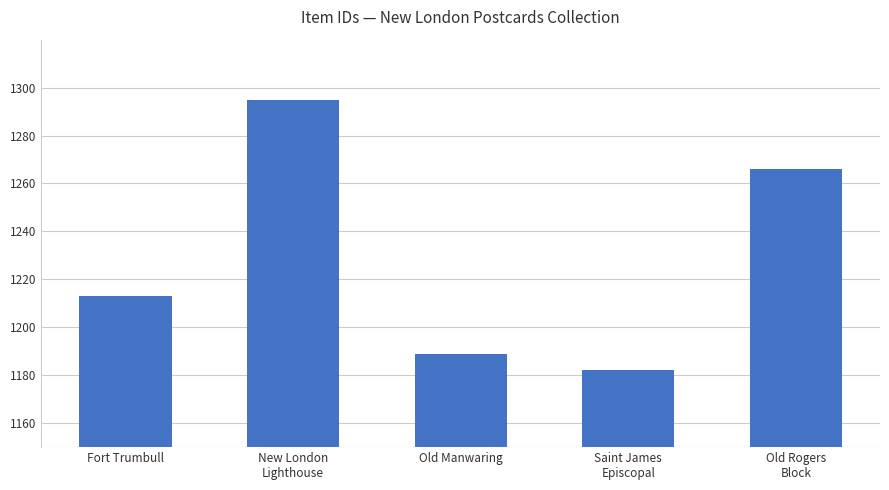

What position from the right is Old Rogers
Block?

1